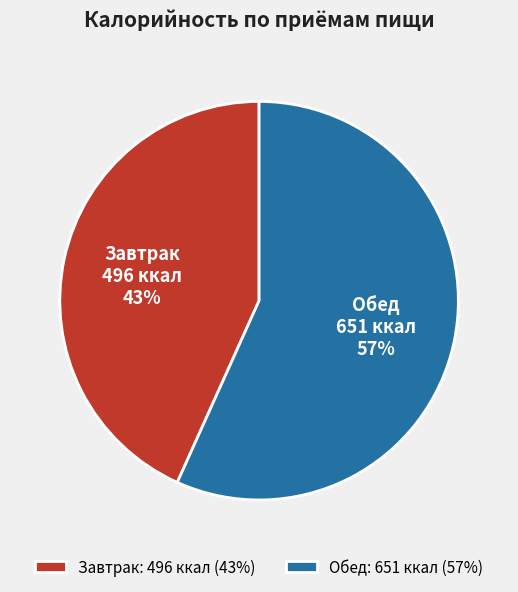

Which has a higher value, Завтрак or Обед?

Обед